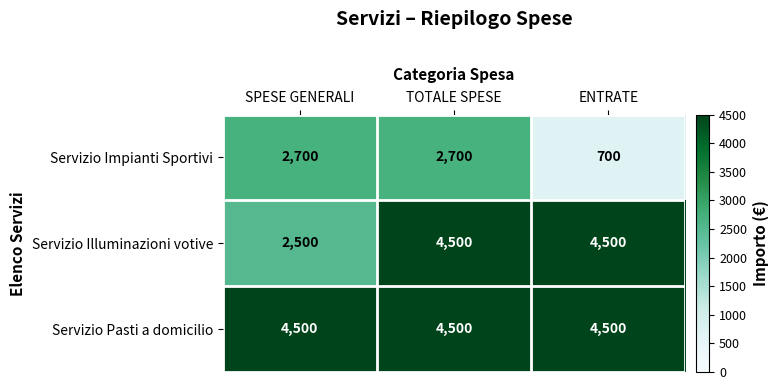

What is the difference between the highest and lowest values at SPESE GENERALI?

2000